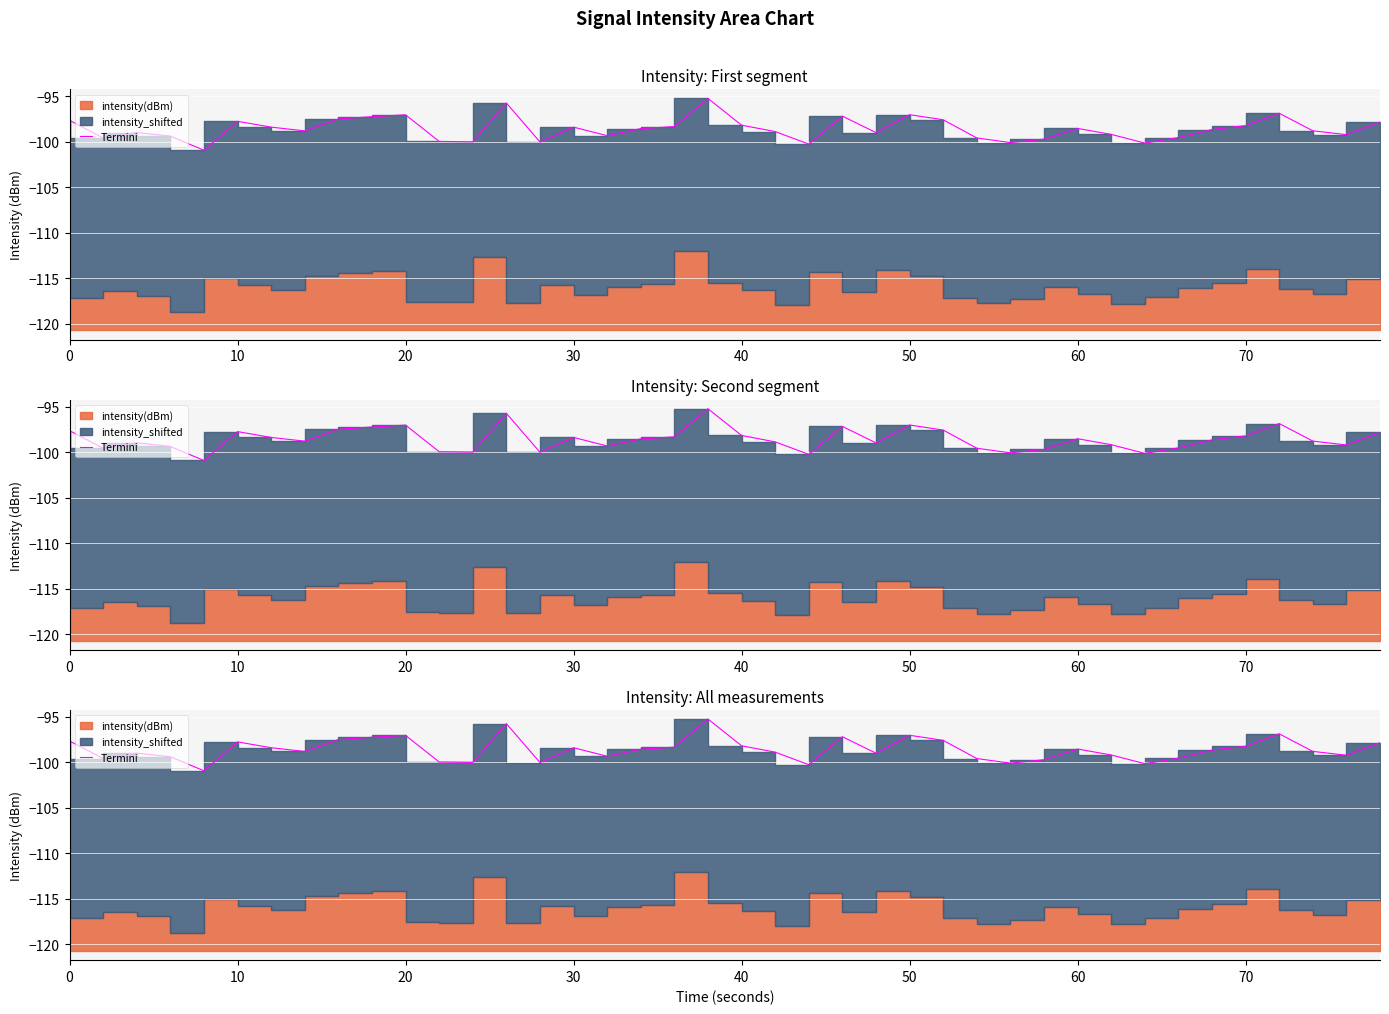

Does the chart display data point markers on the line(s)?

No